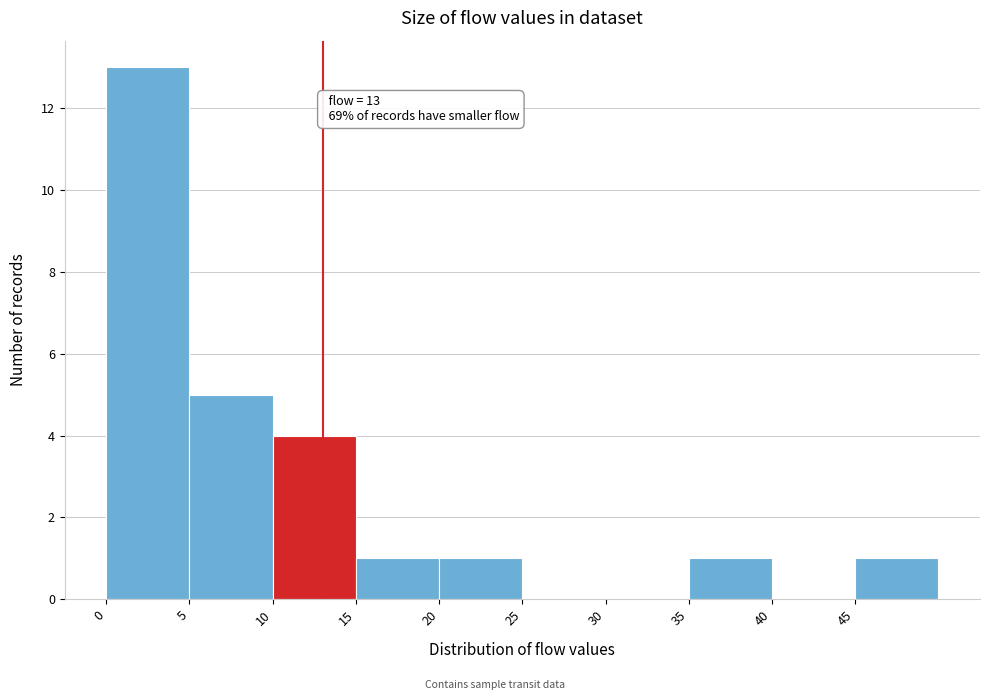

Over which range of the x-axis is the bar tallest?

0 to 5